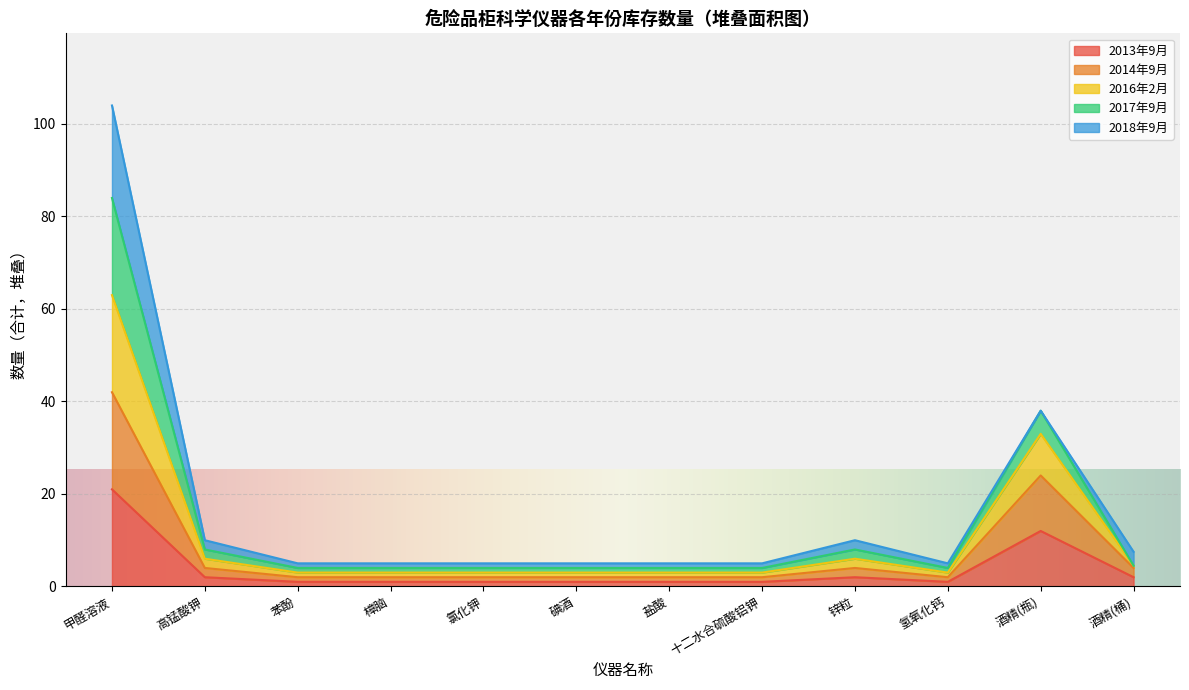

What is the maximum value shown in the chart?

104.0